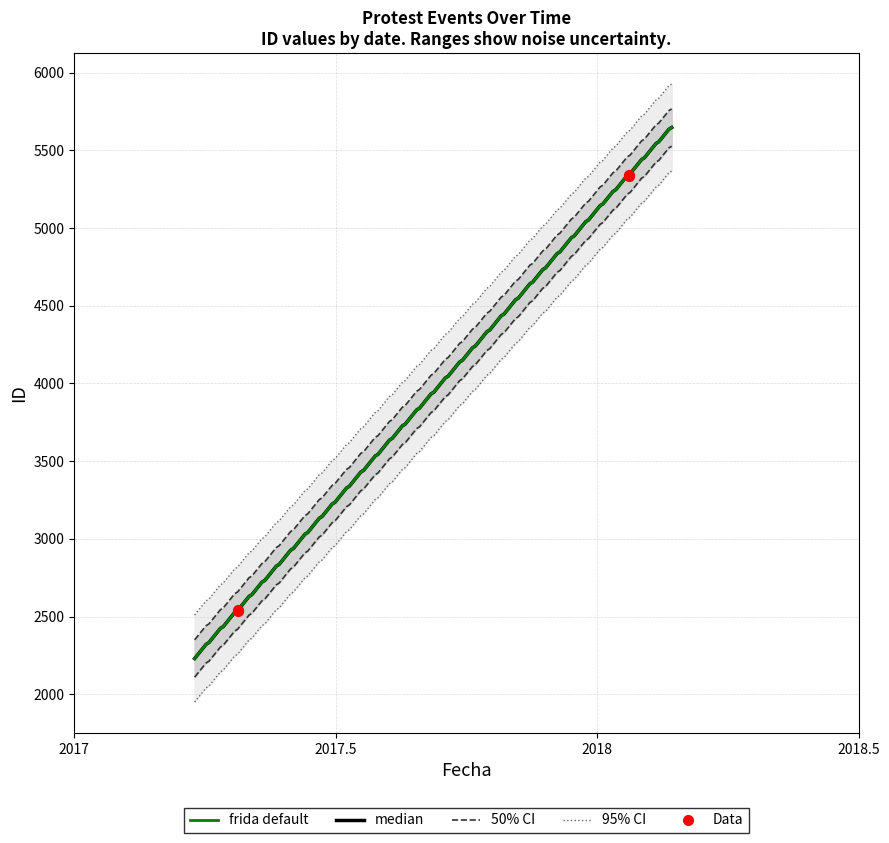

Between 2018-01-23 and 2018-01-23, which is larger?

2018-01-23